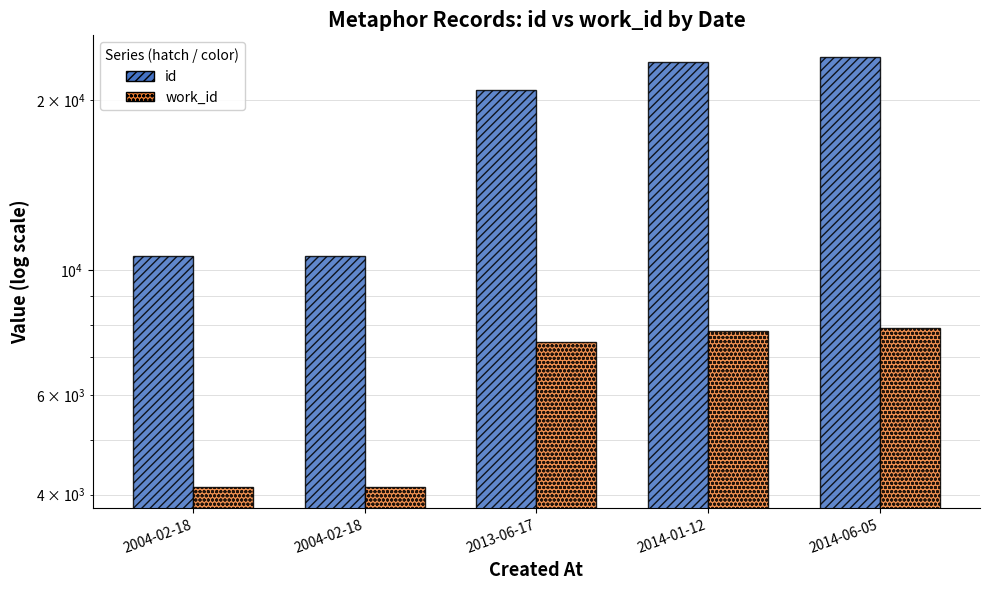

Which category has the highest value in the work_id series?

2014-06-05